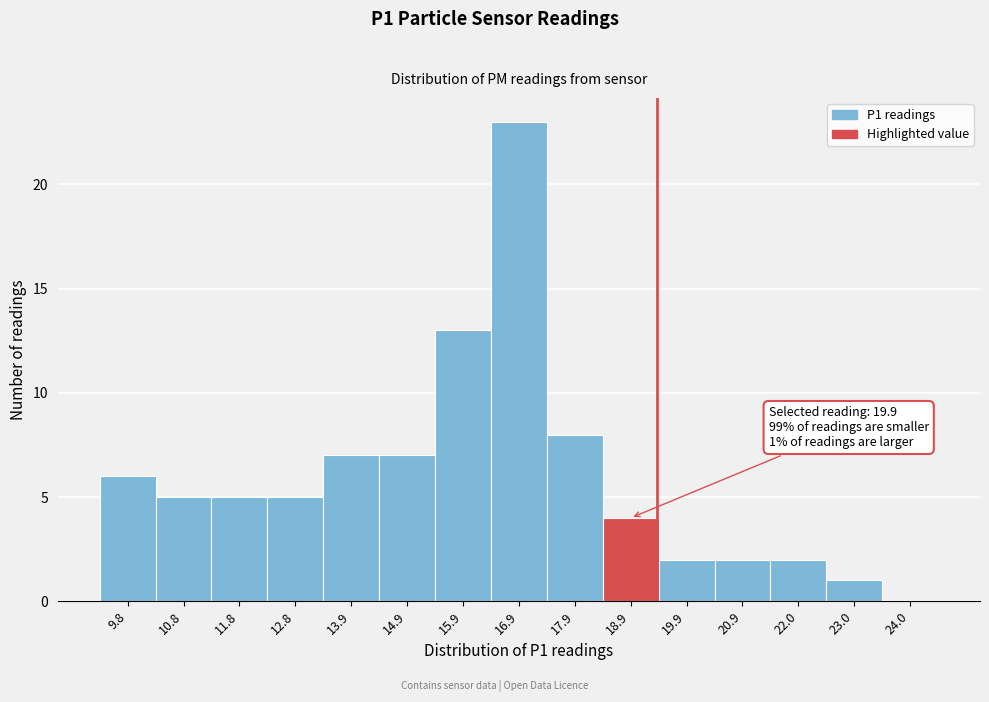

Reading right to left, list all the values displayed in this chart.

24.0=0	23.0=1	22.0=2	20.9=2	19.9=2	18.9=4	17.9=8	16.9=23	15.9=13	14.9=7	13.9=7	12.8=5	11.8=5	10.8=5	9.8=6